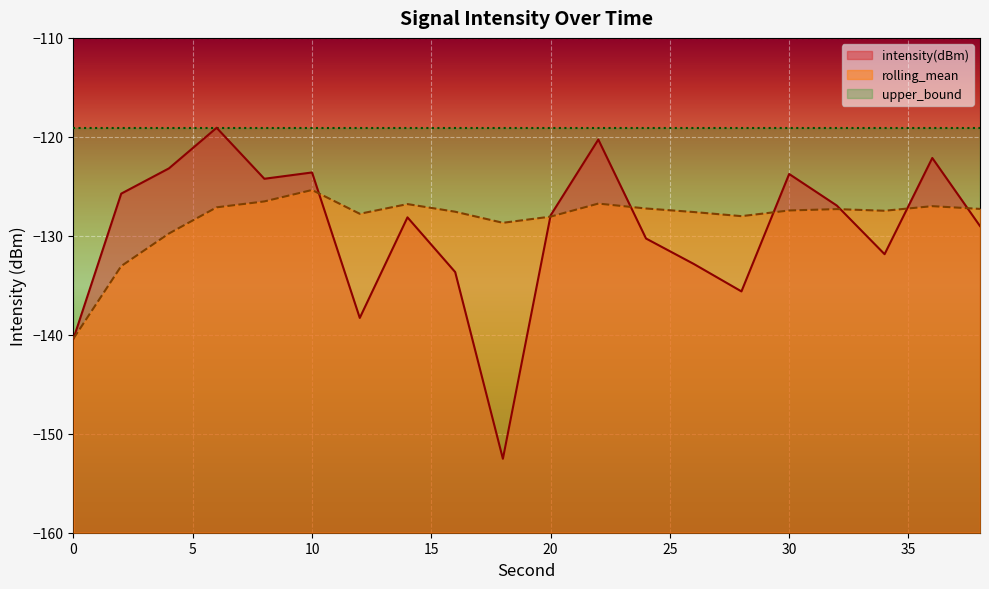

Rank the series by their maximum value, from highest to lowest.

intensity(dBm), rolling_mean